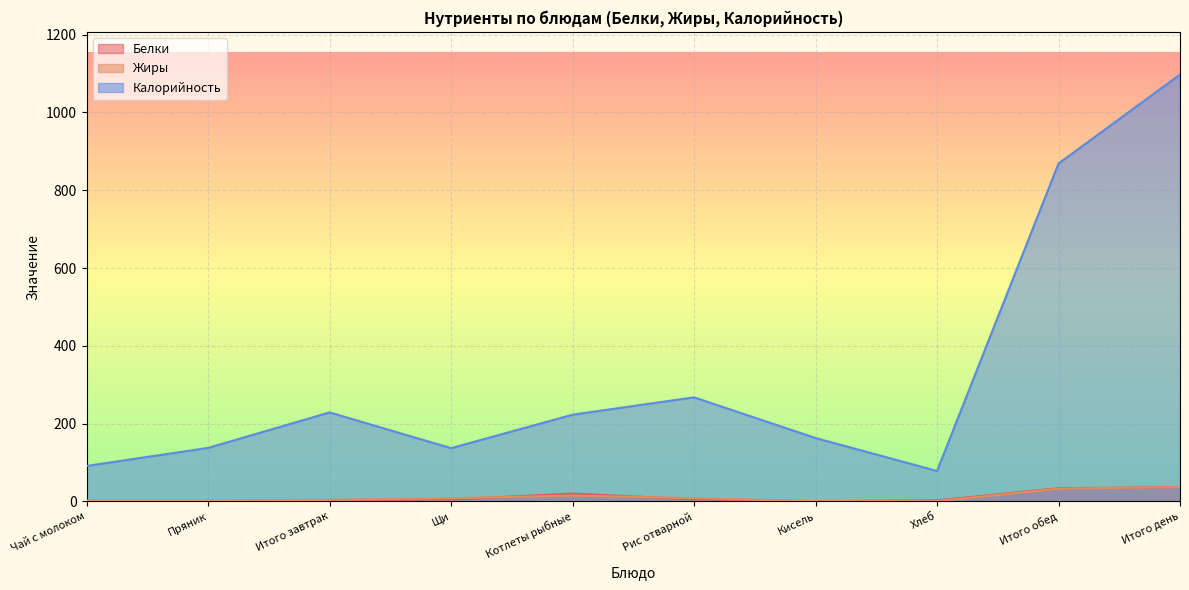

The Калорийность series shows 40.5 at Пряник. True or false?

False